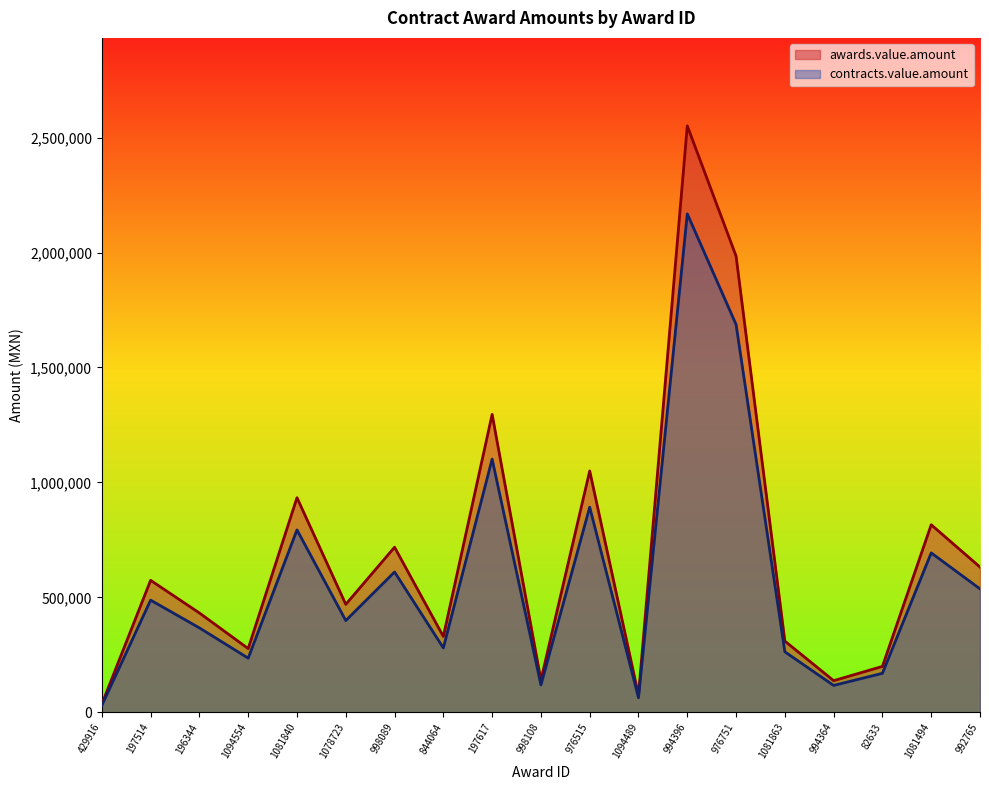

Which has a higher value, 1081494 or 976515?

976515